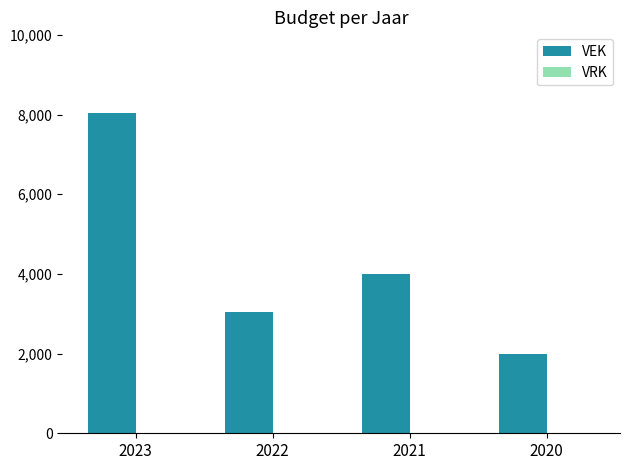

Reading left to right, extract all data points from this chart.

8050	3050	4000	2000